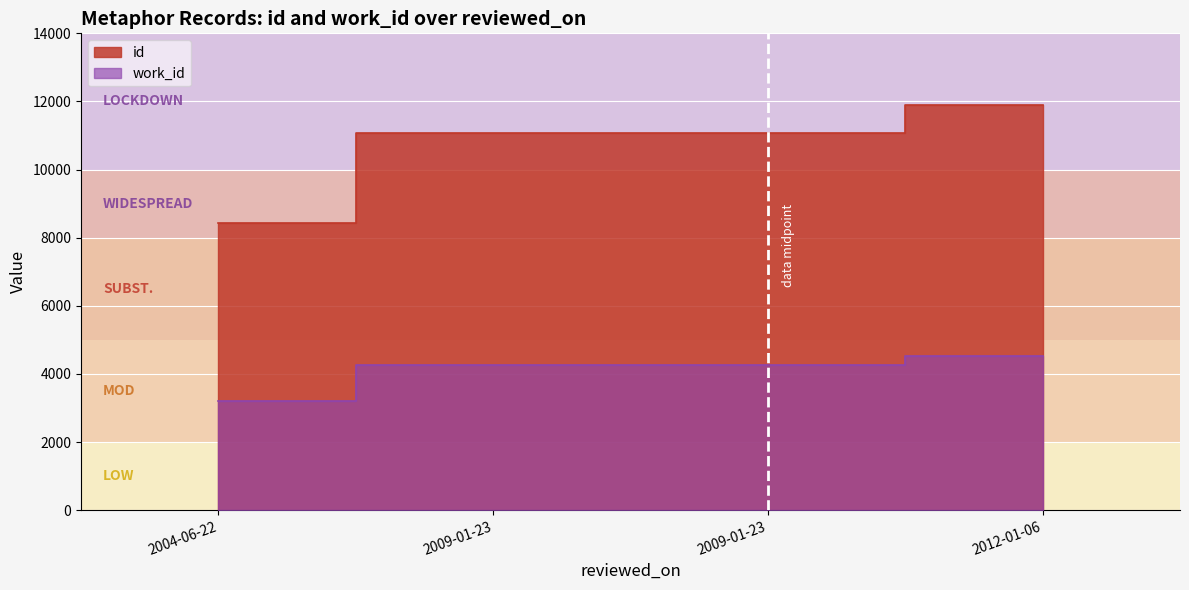

True or false: id and work_id intersect in this chart.

False